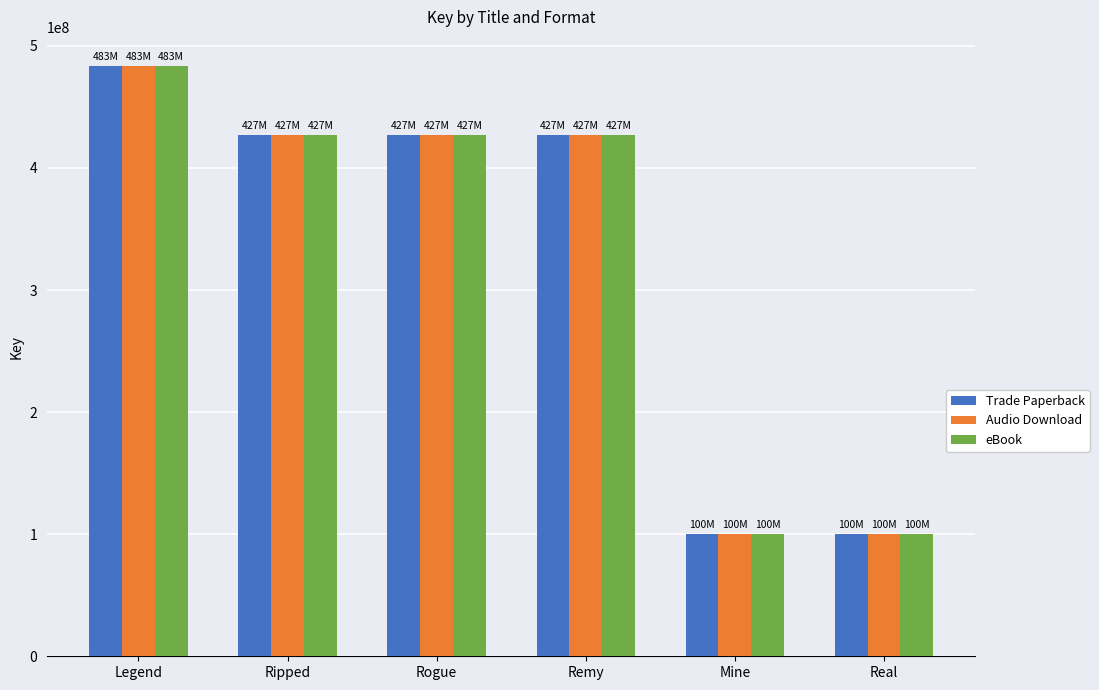

Count the number of data series in this chart.

3